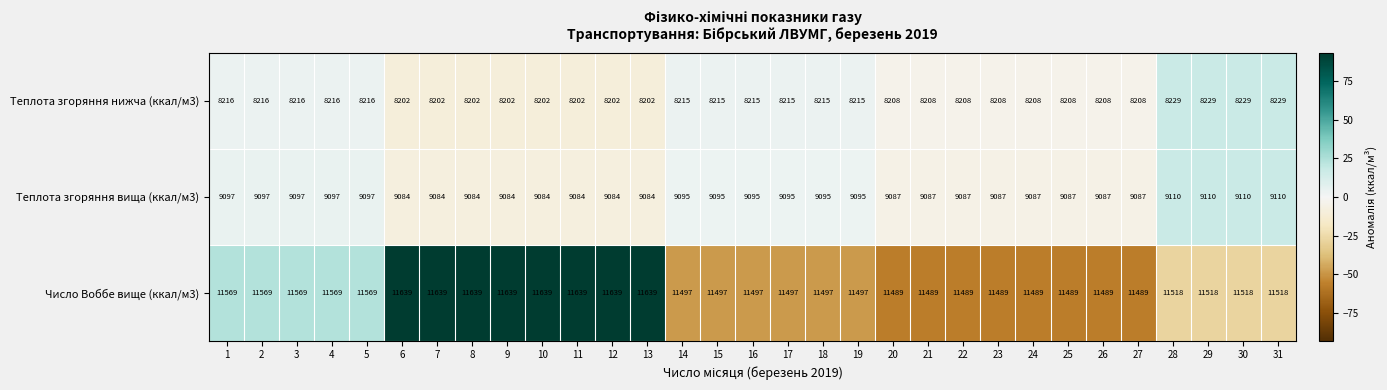

Which series changed the most between 7 and 14?

Число Воббе вище (ккал/м3)